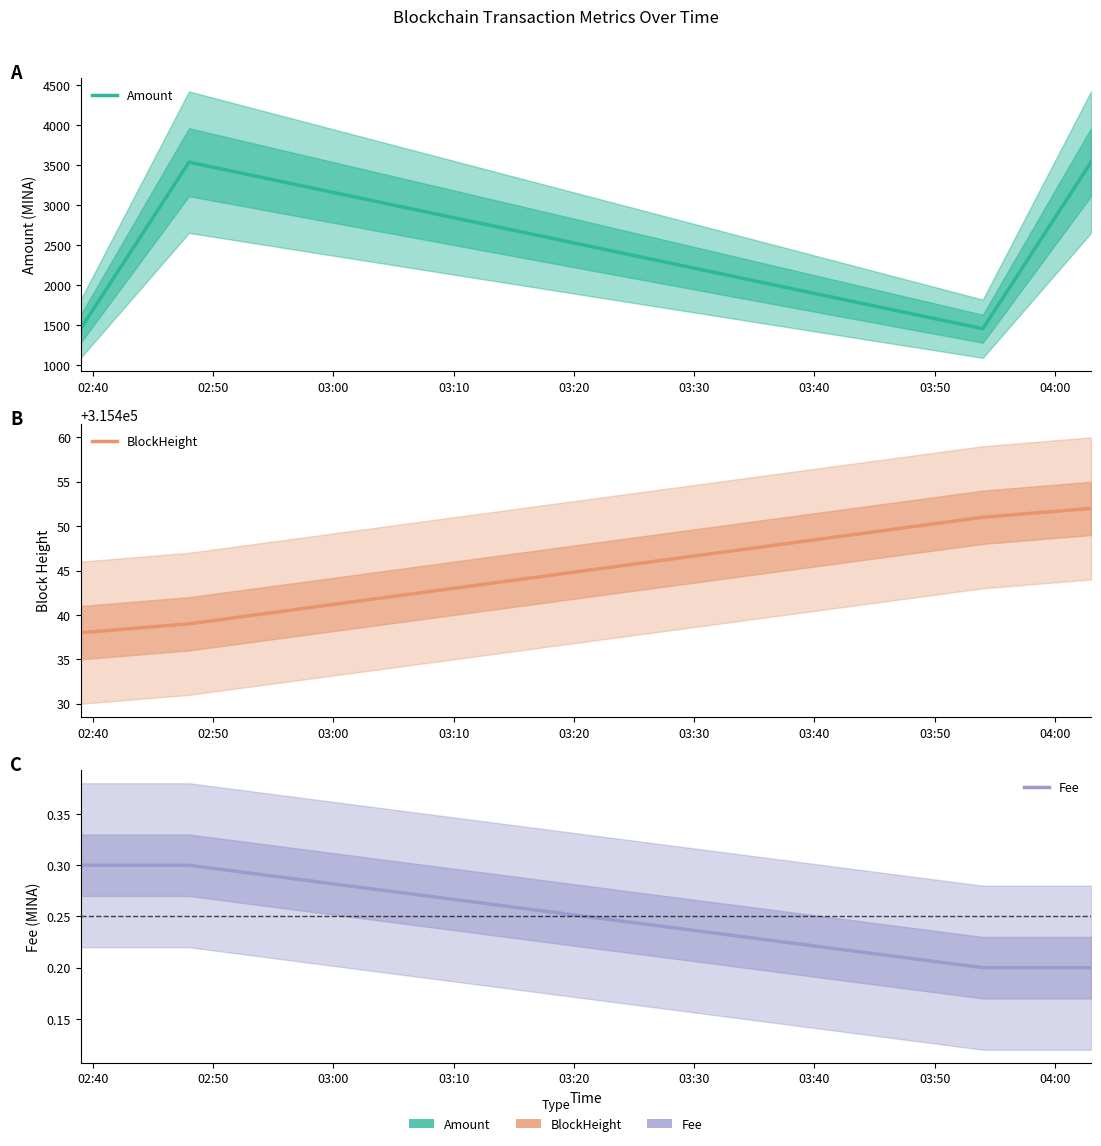

True or false: BlockHeight has more than 2 points higher than both neighbors.

False